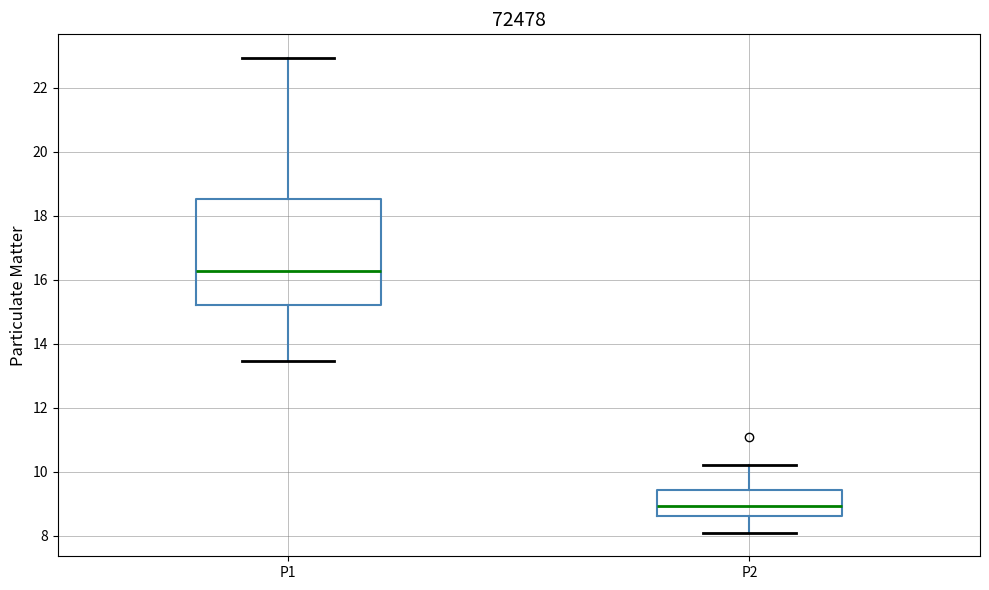

Which box is the tallest, from its lower edge to its upper edge?

P1